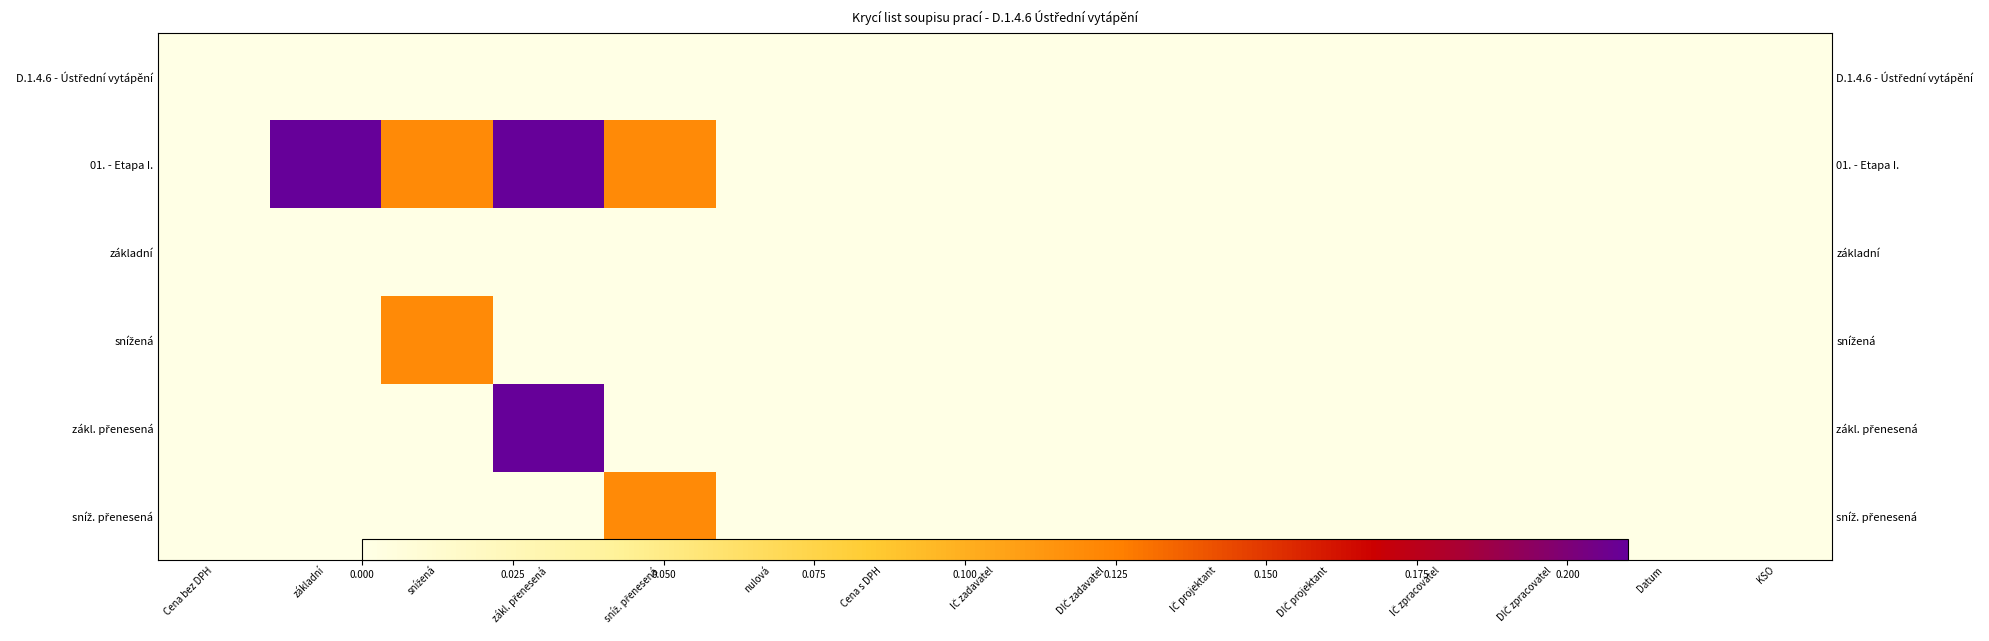

Which label corresponds to the smallest value in the chart?

Cena bez DPH